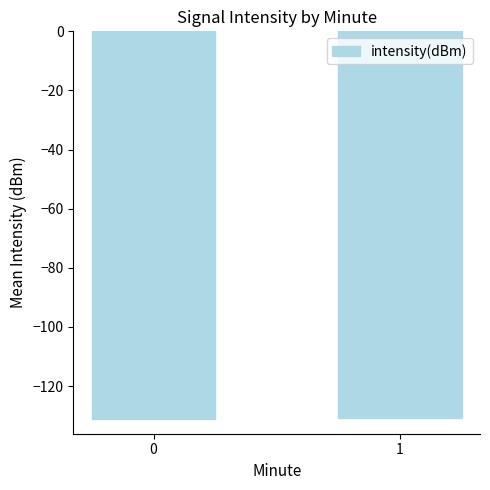

Is it true that the value at 0 is -131.1?

True